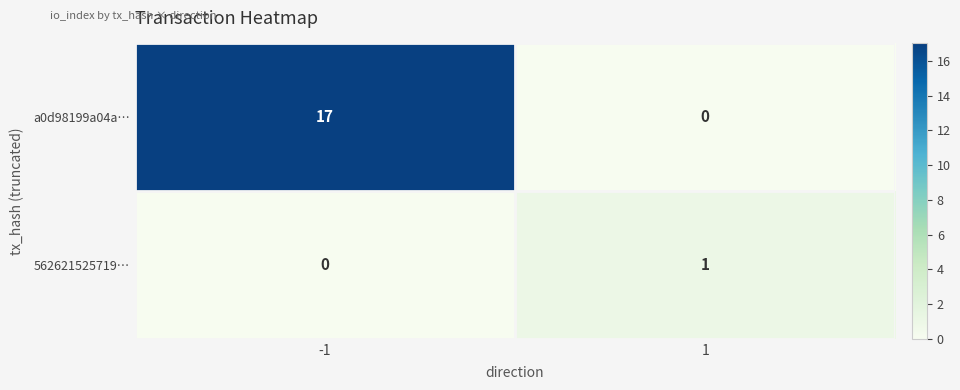

What is the maximum value shown in the chart?

17